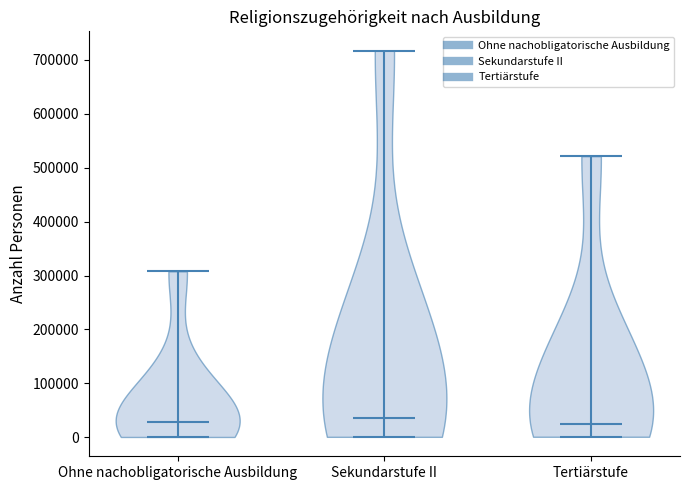

Reading left to right, read every violin against the y-axis: where its median line is, and the lowest and highest points it reaches. The values are not printed on the chart, so give them approximately, as read against the axis.

Ohne nachobligatorische Ausbildung: median line 30000, lowest point 0, highest point 310000
Sekundarstufe II: median line 40000, lowest point 0, highest point 720000
Tertiärstufe: median line 20000, lowest point 0, highest point 520000